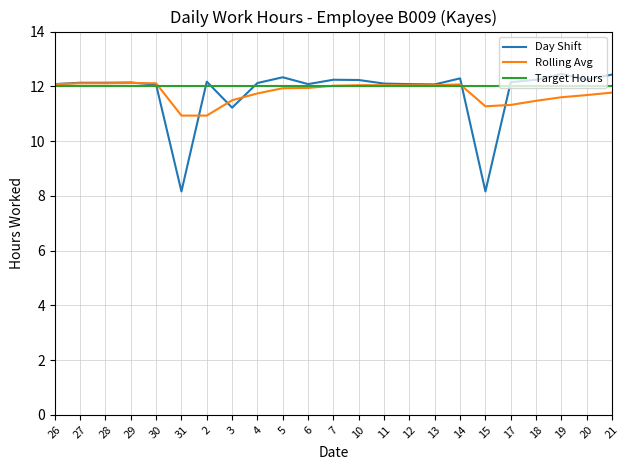

What is the average value of the Rolling Avg series?

11.8